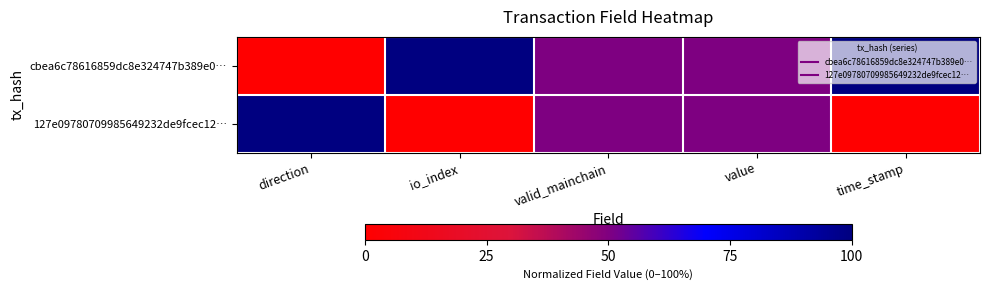

Reading left to right, what are all the values shown in this chart?

cbea6c78616859dc8e324747b389e0…: direction=0.0	io_index=1.0	valid_mainchain=0.5	value=0.5	time_stamp=1.0
127e09780709985649232de9fcec12…: direction=1.0	io_index=0.0	valid_mainchain=0.5	value=0.5	time_stamp=0.0